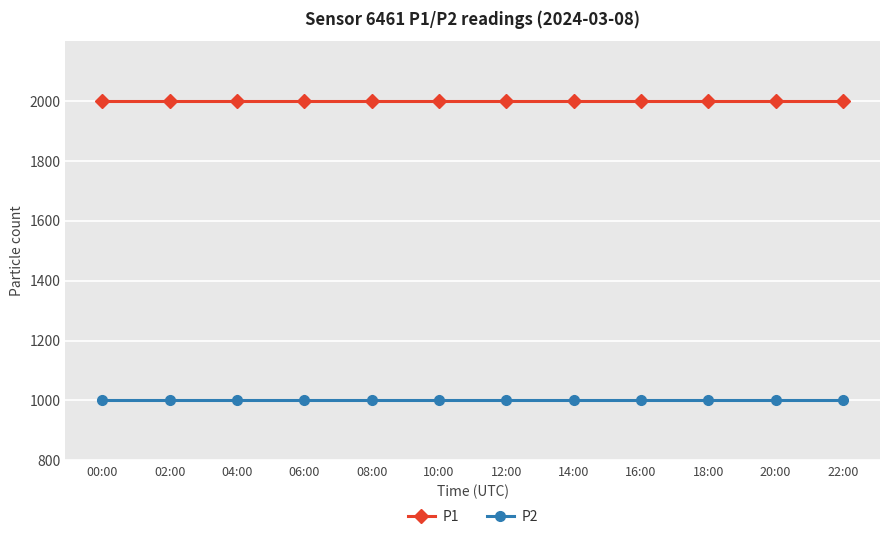

What is the spread (max minus min) of values at 14:00?

1000.0